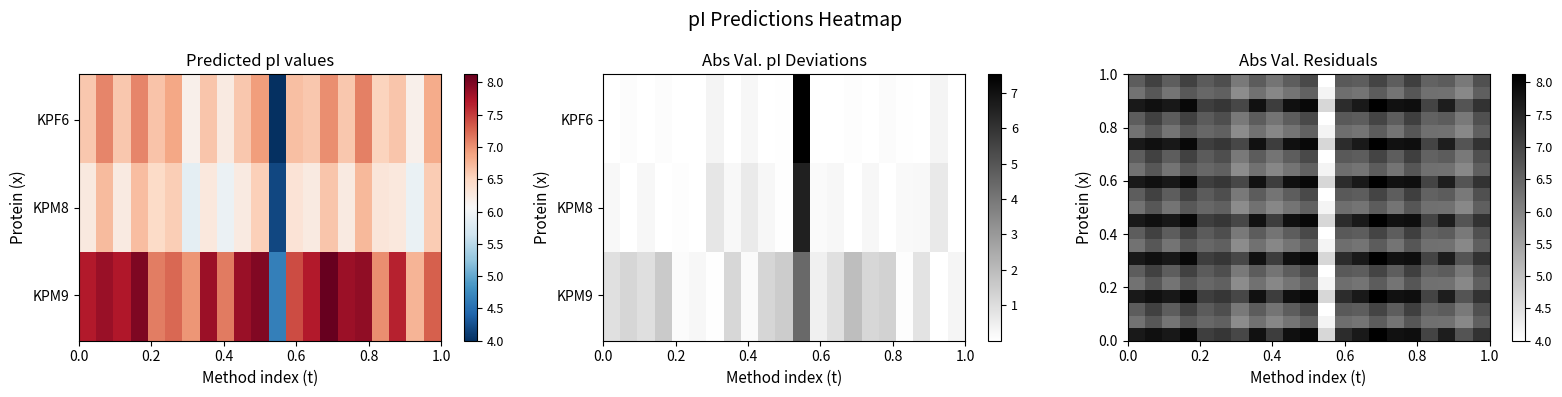

How many data points does each series have?

21